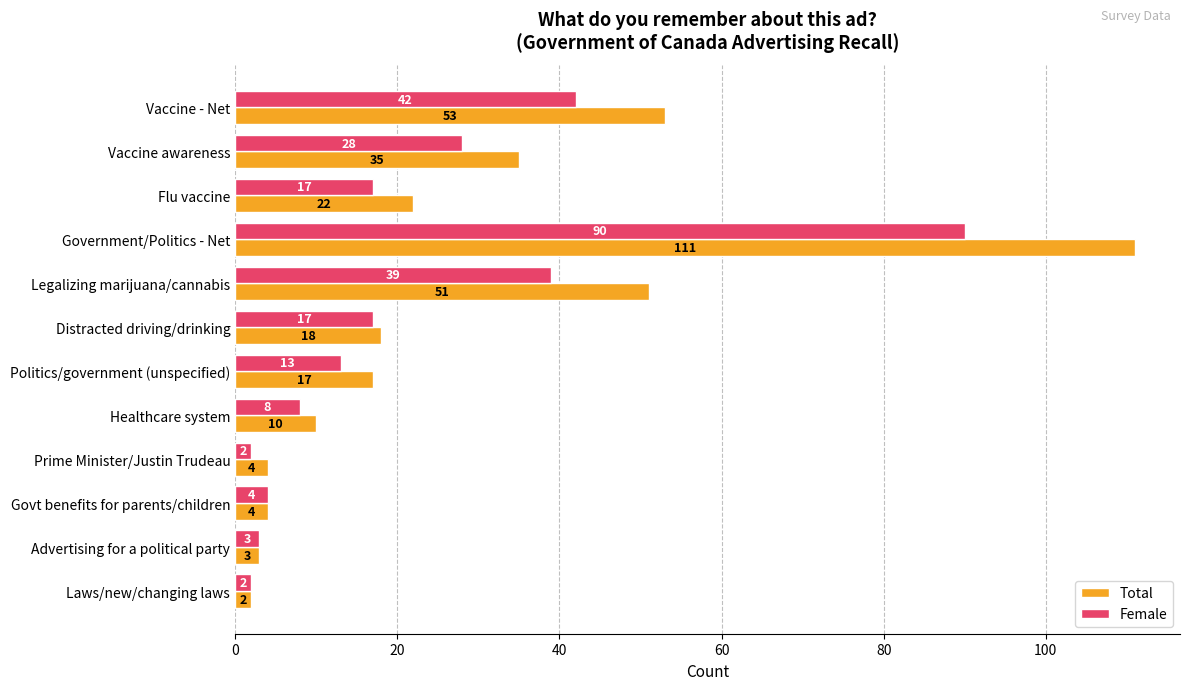

What is the difference between the second highest and minimum values in the Female series?

40